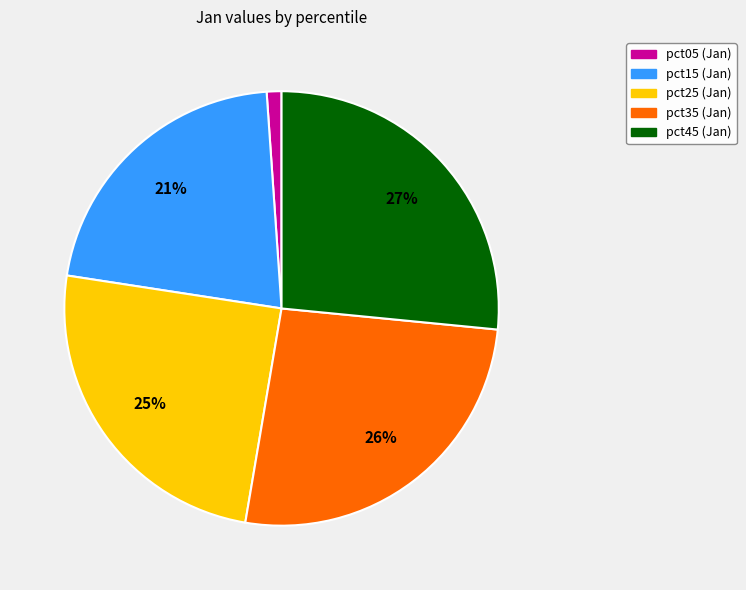

How many segments does this pie chart have?

5